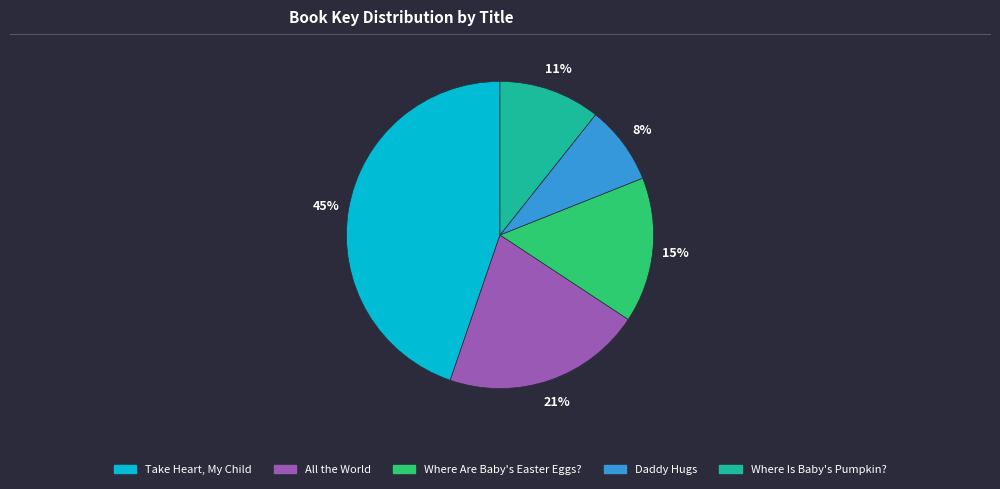

Which slice is the largest?

Take Heart, My Child